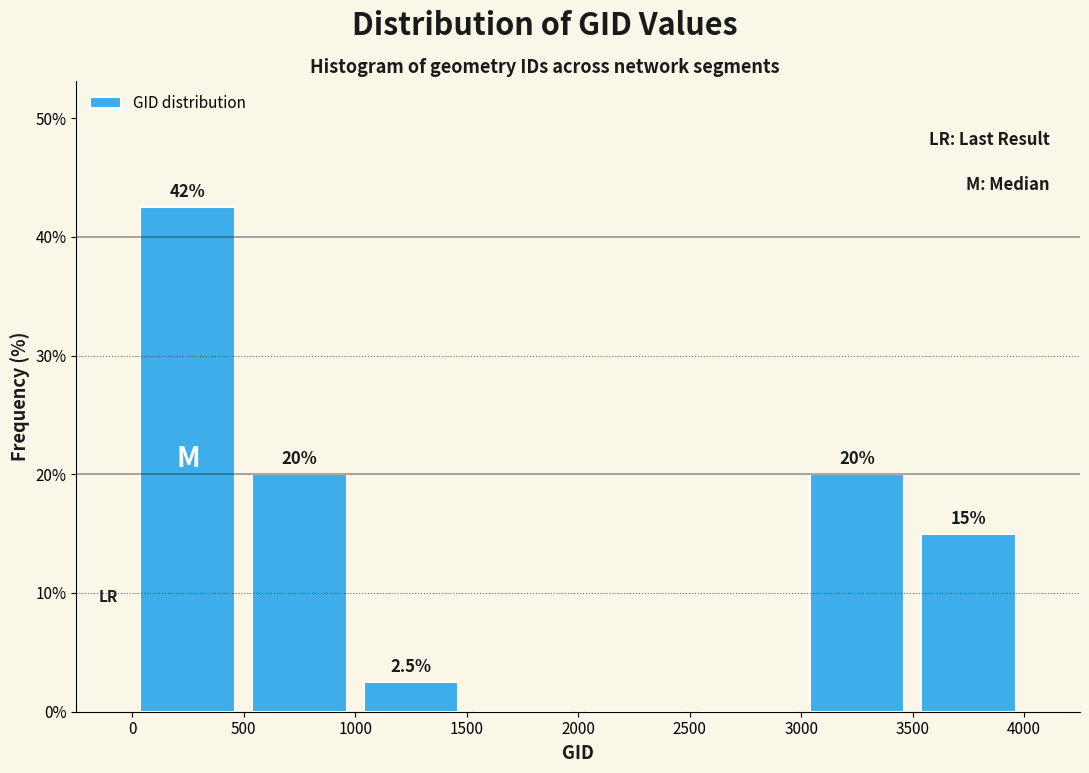

Which range on the x-axis has the tallest bar?

0 to 500